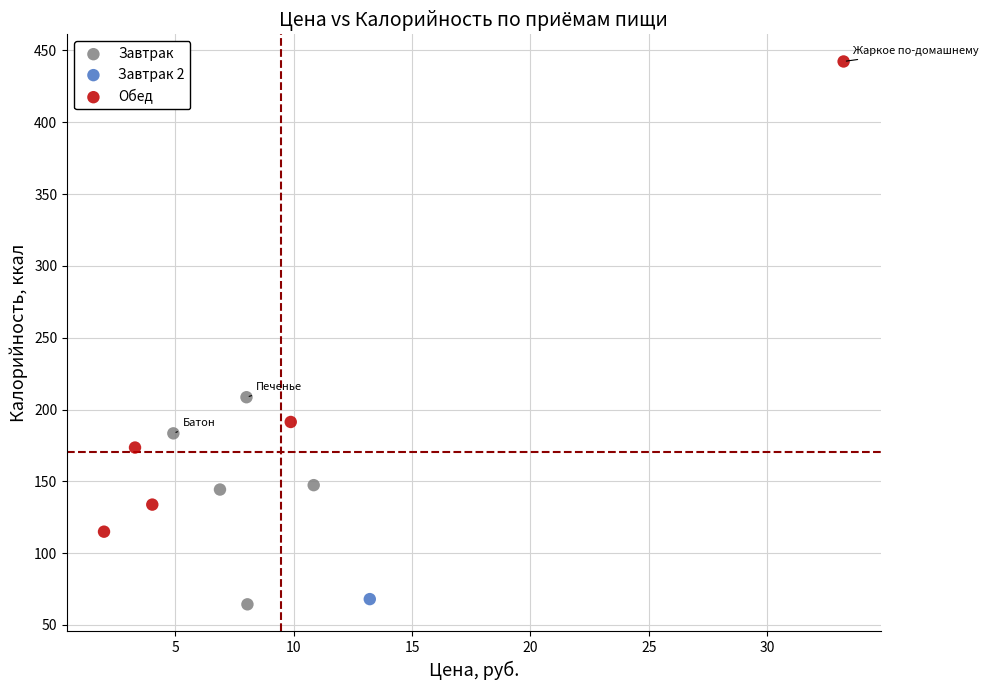

What are all the series names shown in the legend?

Завтрак, Завтрак 2, Обед